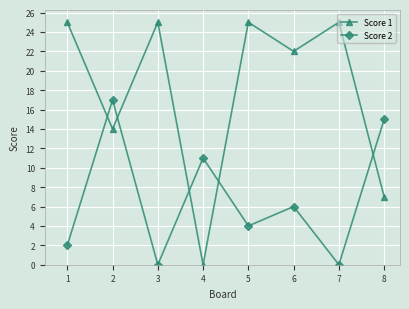

Is this an area chart (filled region under the line)?

No